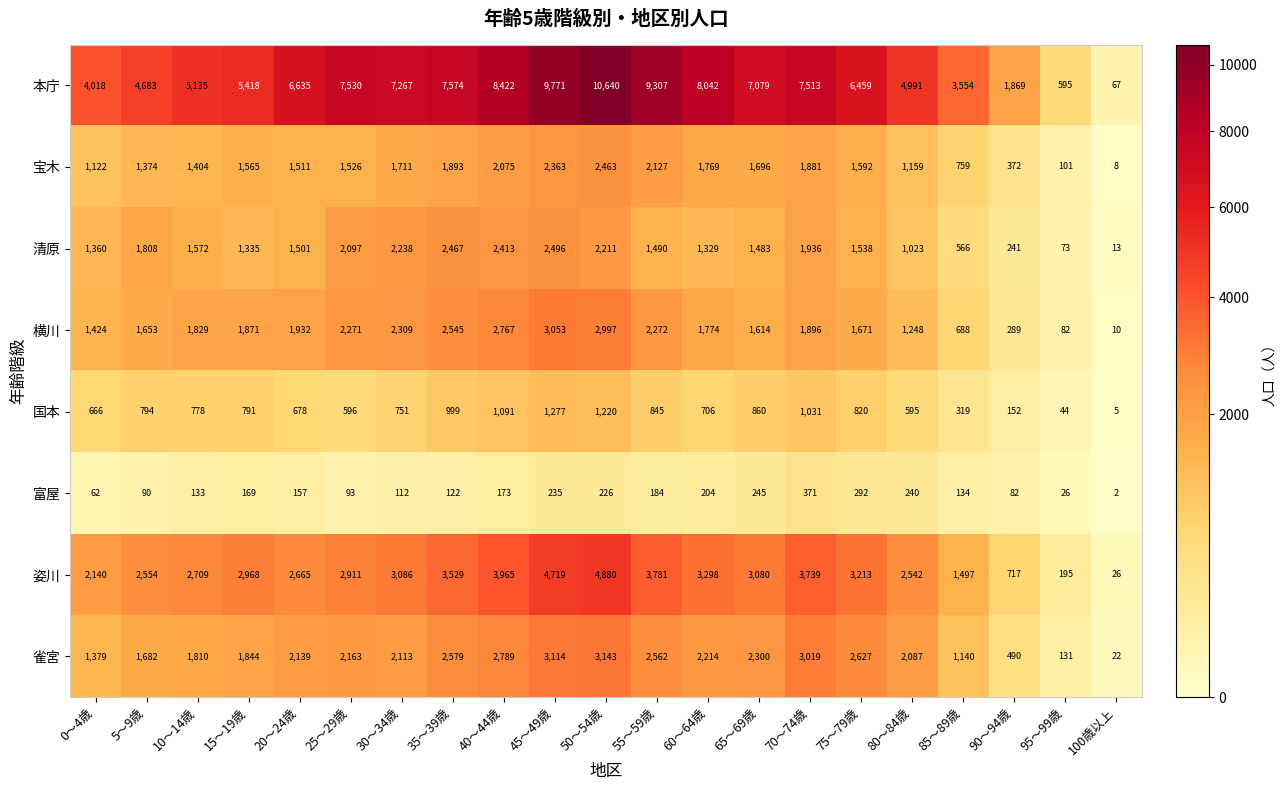

At which label does 宝木 reach its minimum?

100歳以上